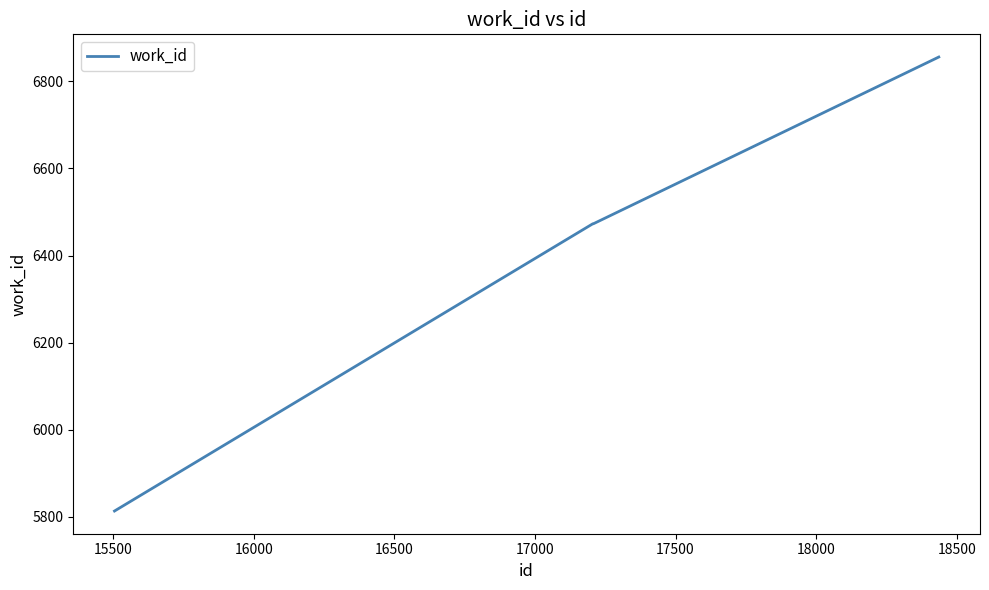

How many lines are shown in the chart?

1